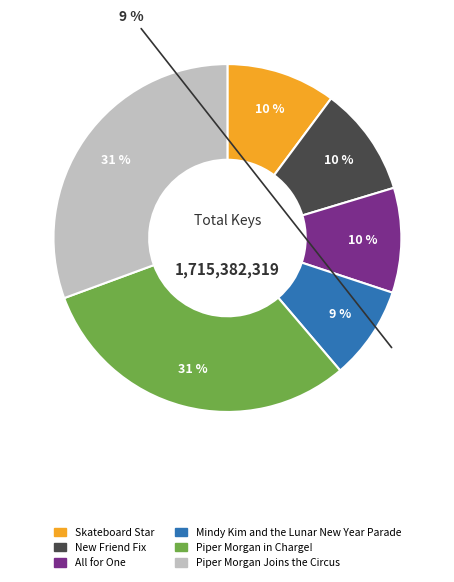

Which slice is the largest?

Piper Morgan in Charge!